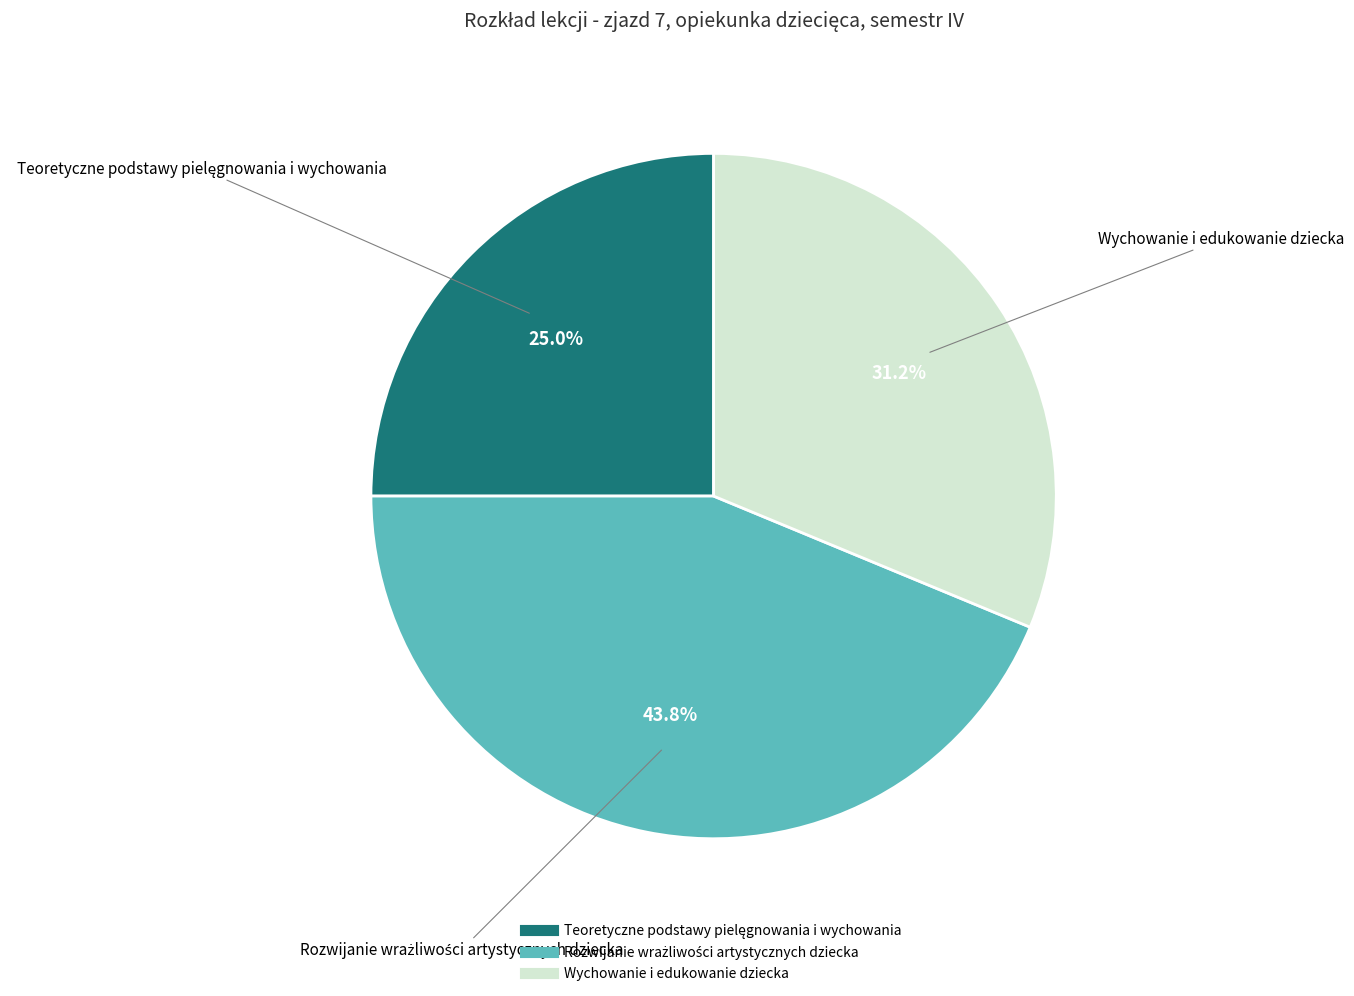

Does Wychowanie i edukowanie dziecka represent more than half of the total?

No